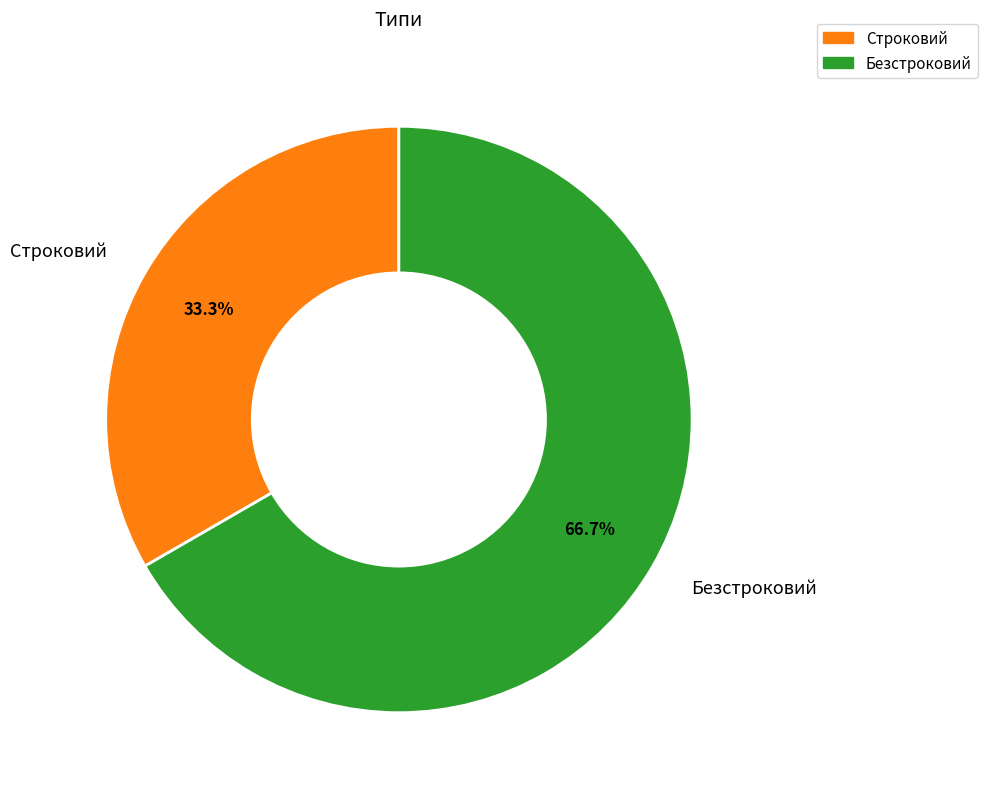

Is it true that Безстроковий is 67% of the pie?

True